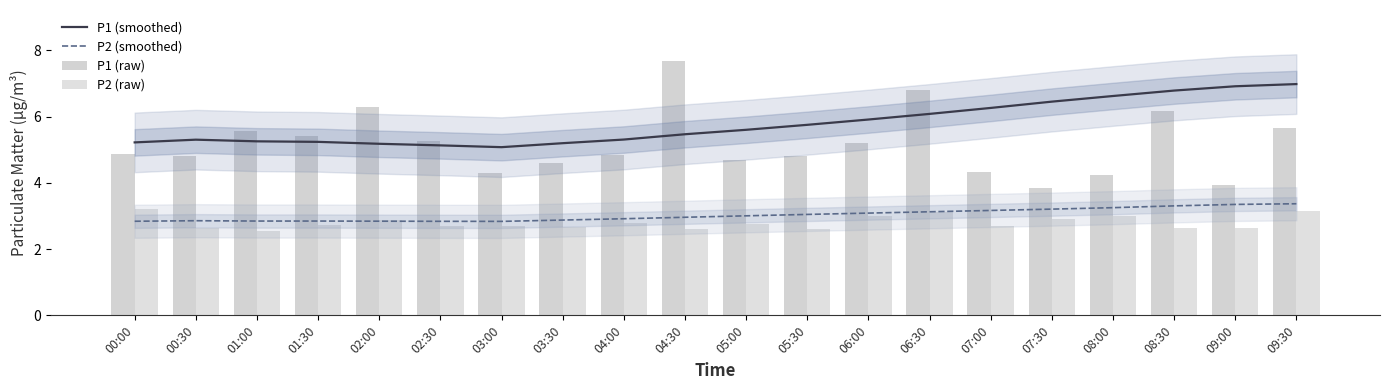

What position from the left is 09:30?

20